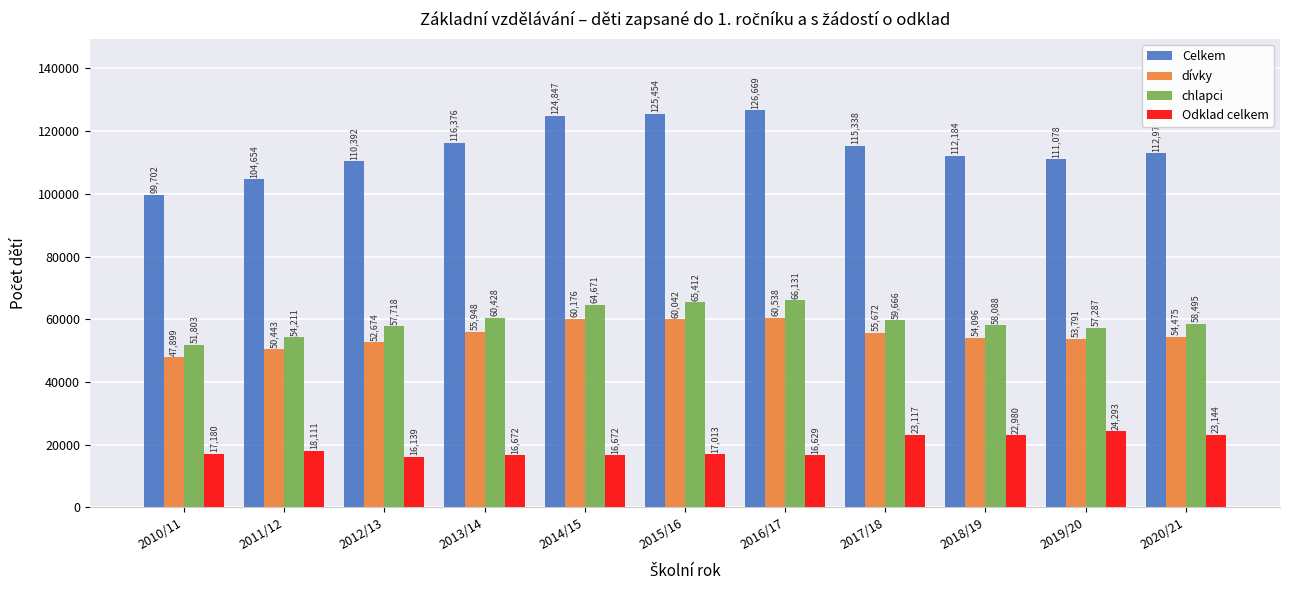

The value of Celkem at 2018/19 is 184208. True or false?

False